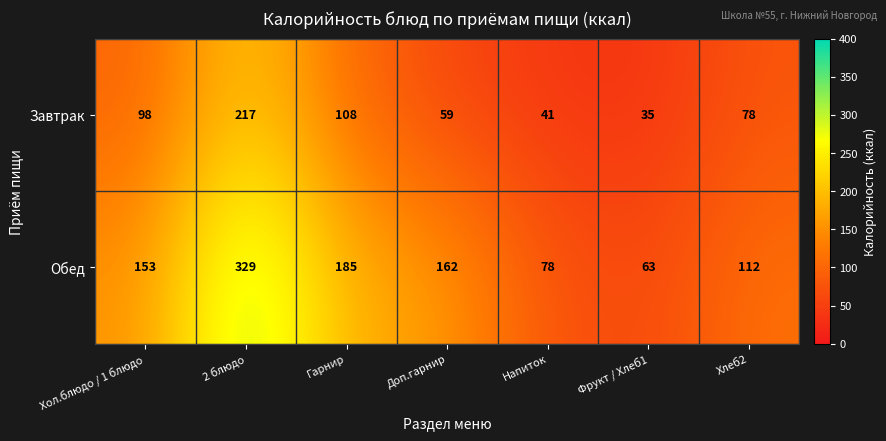

What is the difference between the highest and lowest values at Гарнир?

77